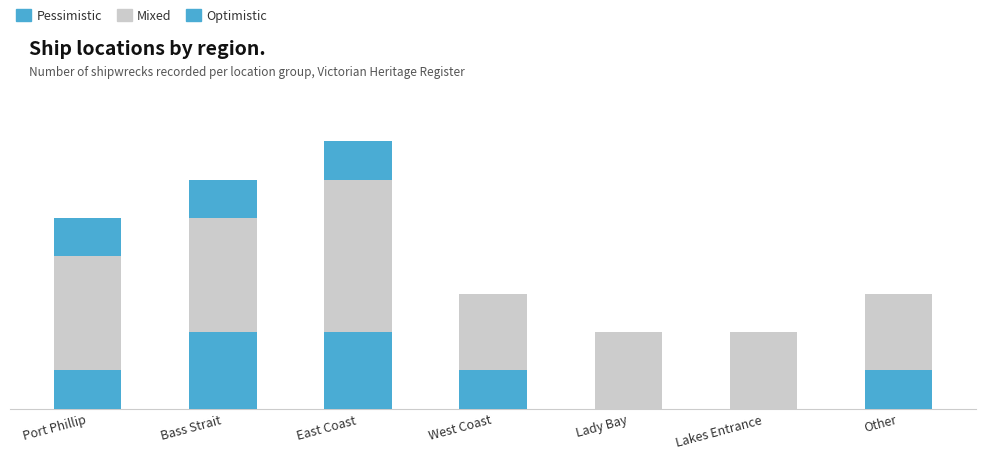

Are the bars grouped side by side (vs. stacked)?

No